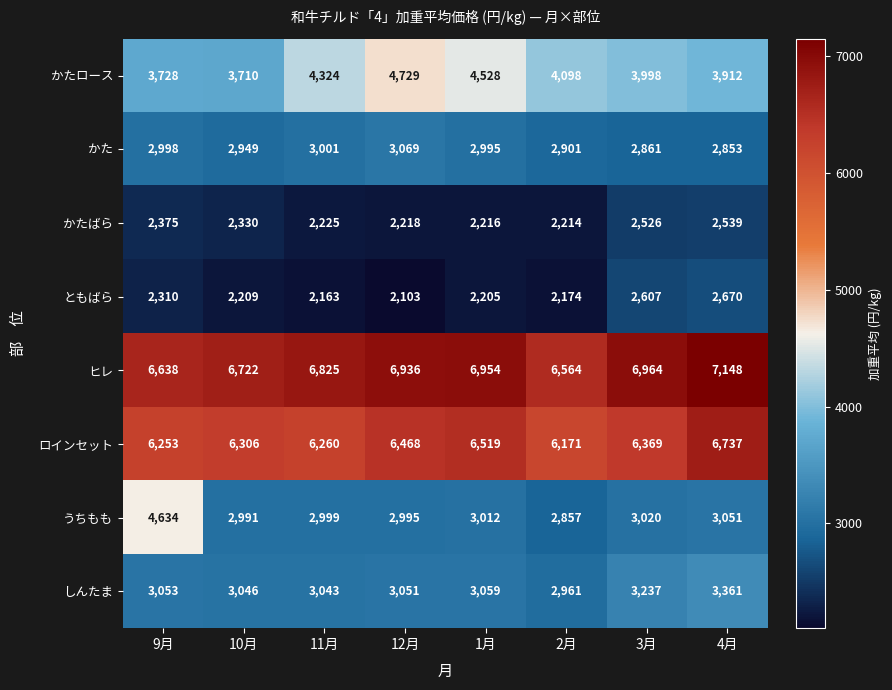

Which series has the widest spread of values?

うちもも